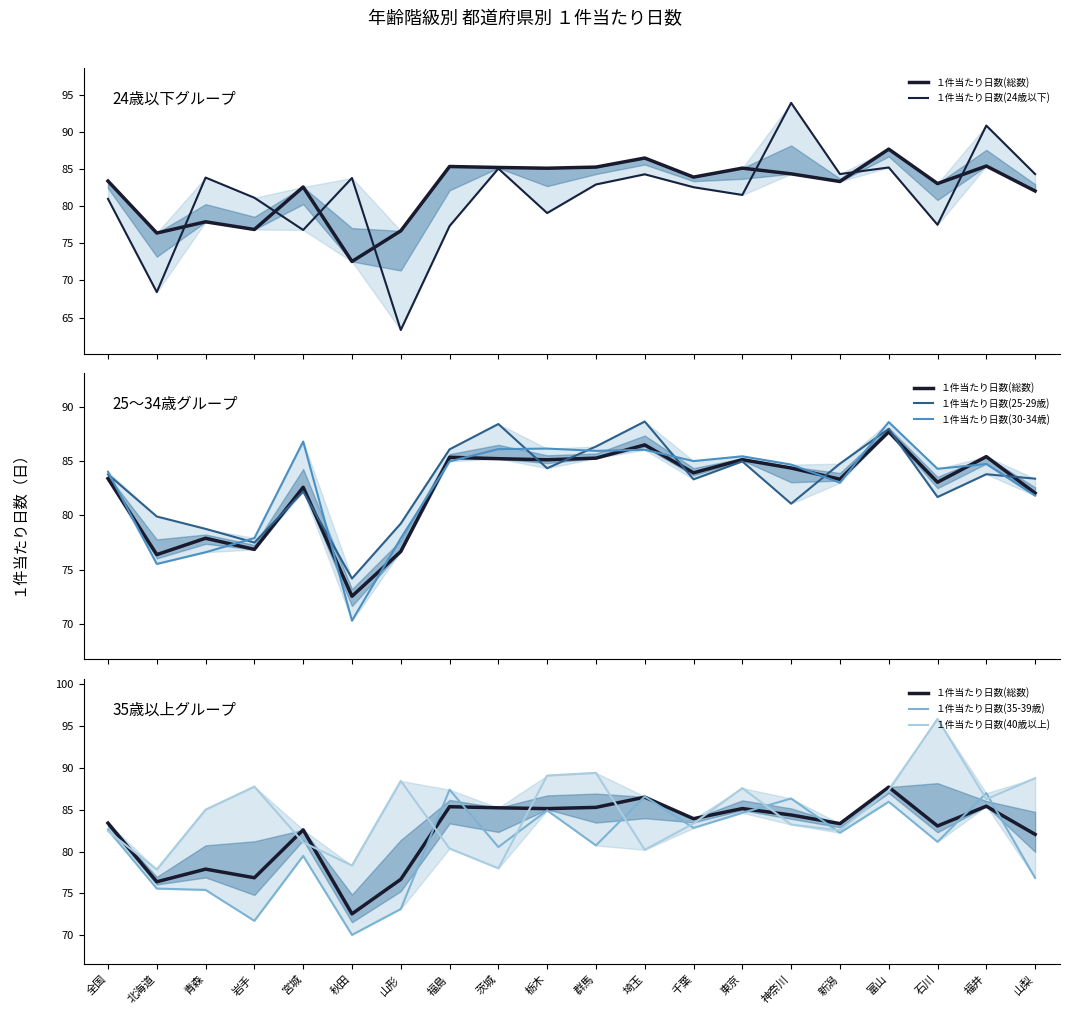

In １件当たり日数(総数), how many points are higher than both neighbors (excluding endpoints)?

7